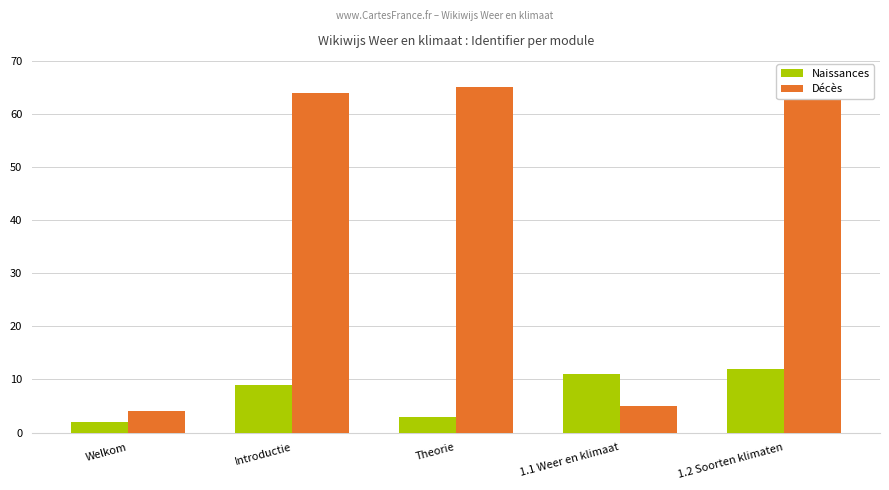

What is the difference between the maximum and minimum values in the Décès series?

63